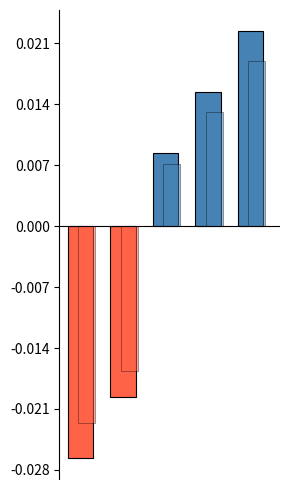

Are the bars horizontal?

No